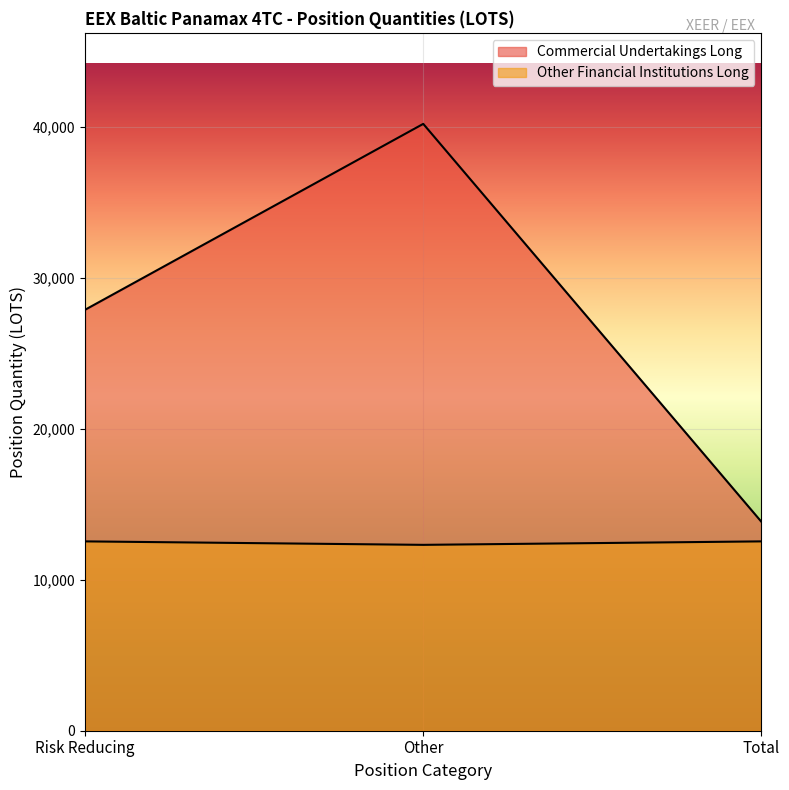

Reading left to right, transcribe all the data shown in this chart.

Commercial Undertakings Long: Risk Reducing=27900.3	Other=40218.5	Total=13848.5
Other Financial Institutions Long: Risk Reducing=12548.1	Other=12318.2	Total=12548.1